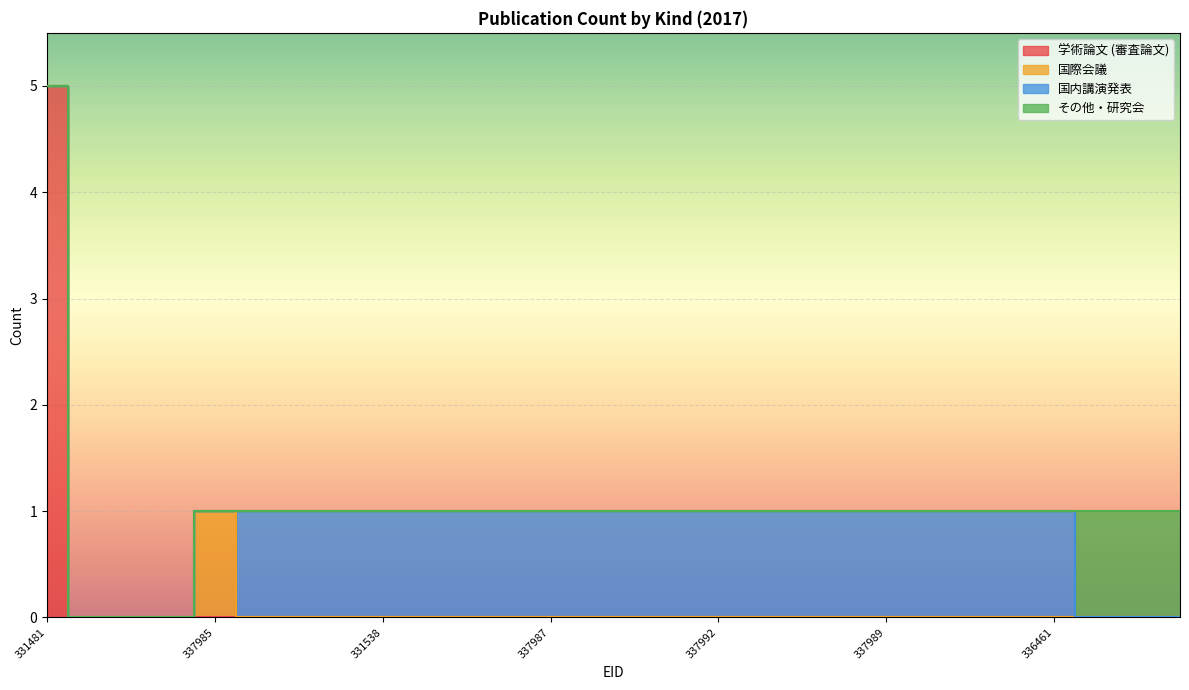

What is the label of the 16th point from the right?

337987